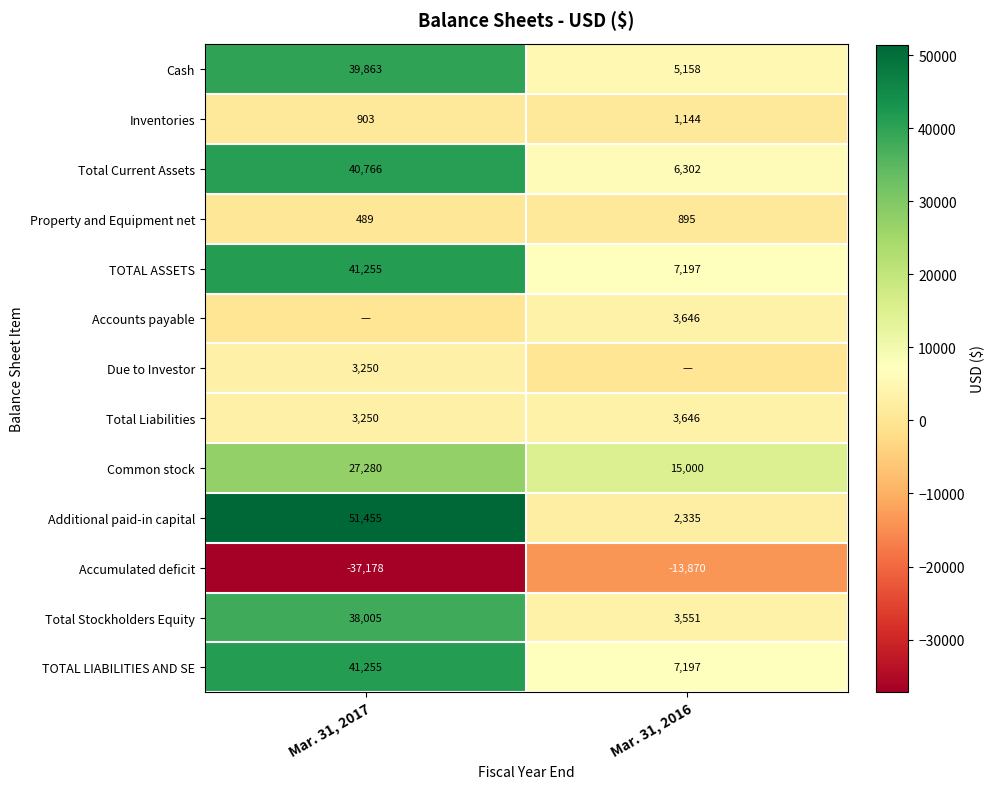

What is the total value across all series at Mar. 31, 2016?

42201